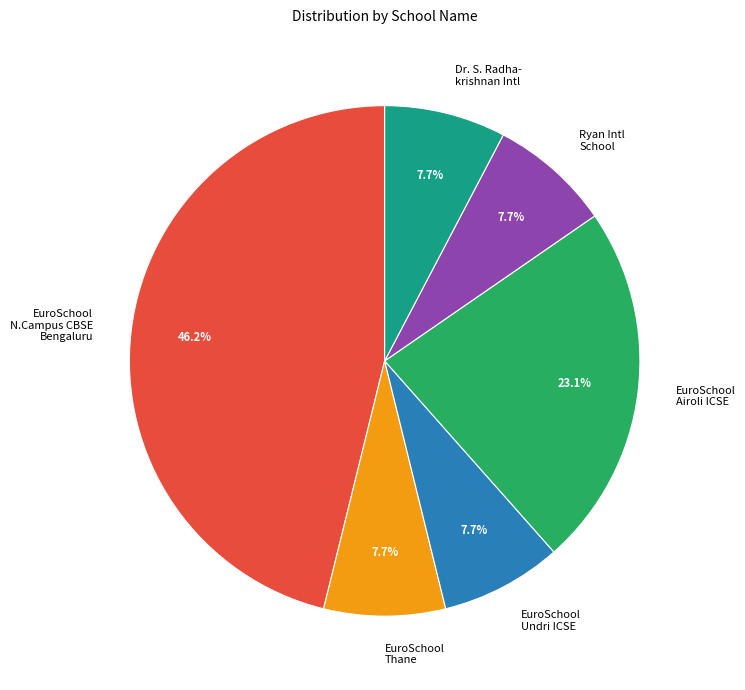

What is the total percentage of EuroSchool Undri ICSE and Ryan Intl School?

15.4%